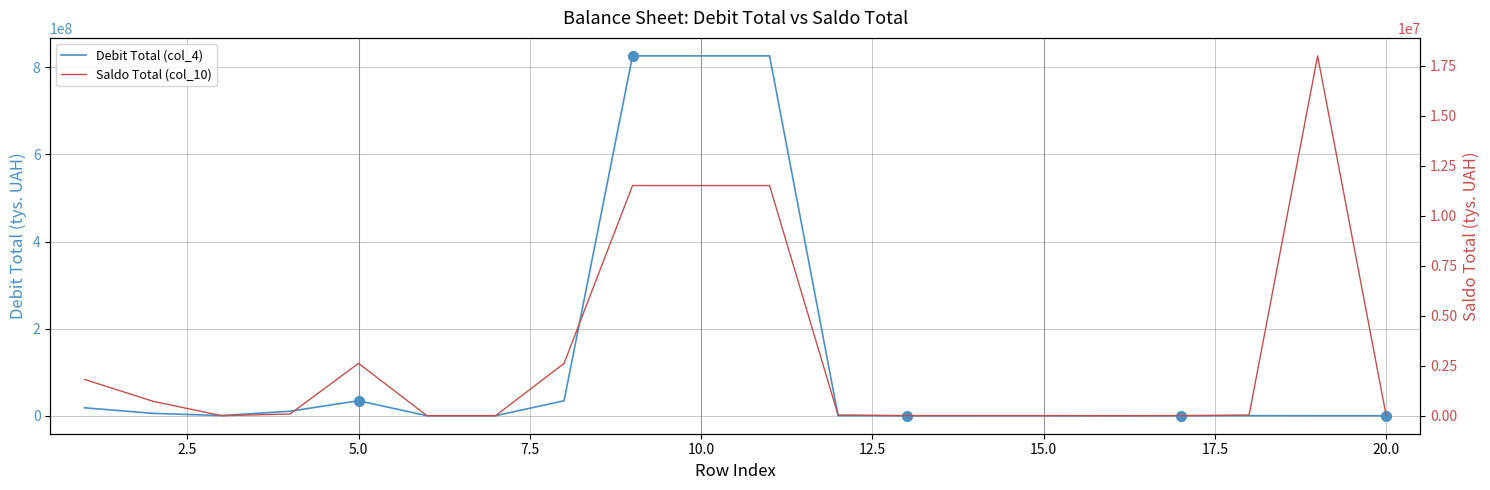

After their last crossing, which series has the higher values: Saldo Total (col_10) or Debit Total (col_4)?

Saldo Total (col_10)